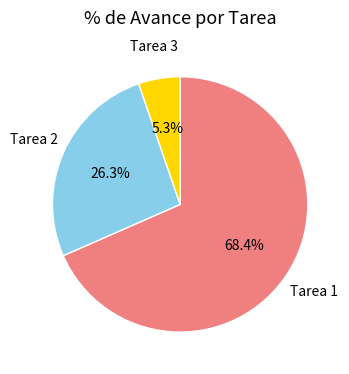

How many slices are in this pie chart?

3